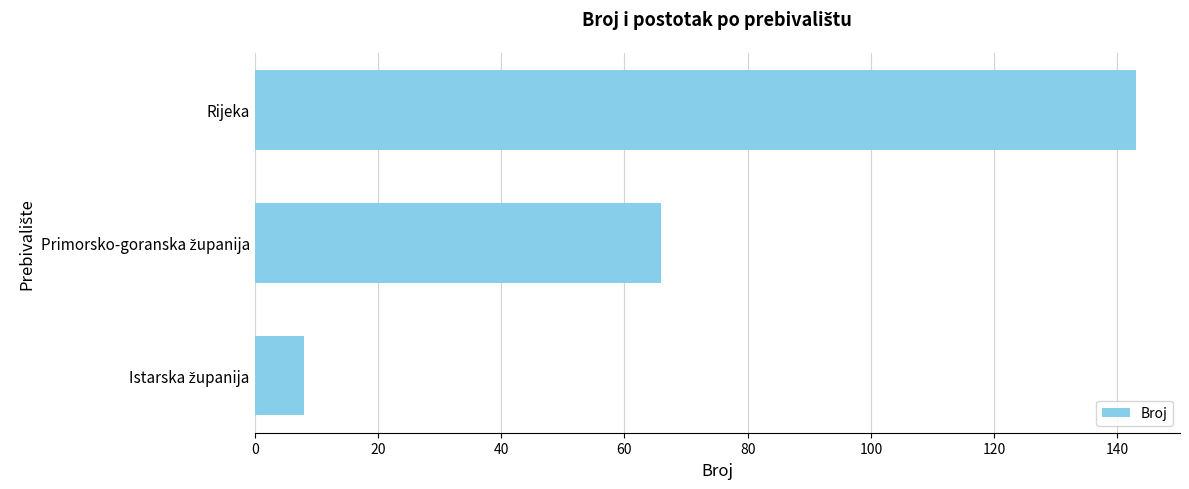

How many bars are there in total?

3